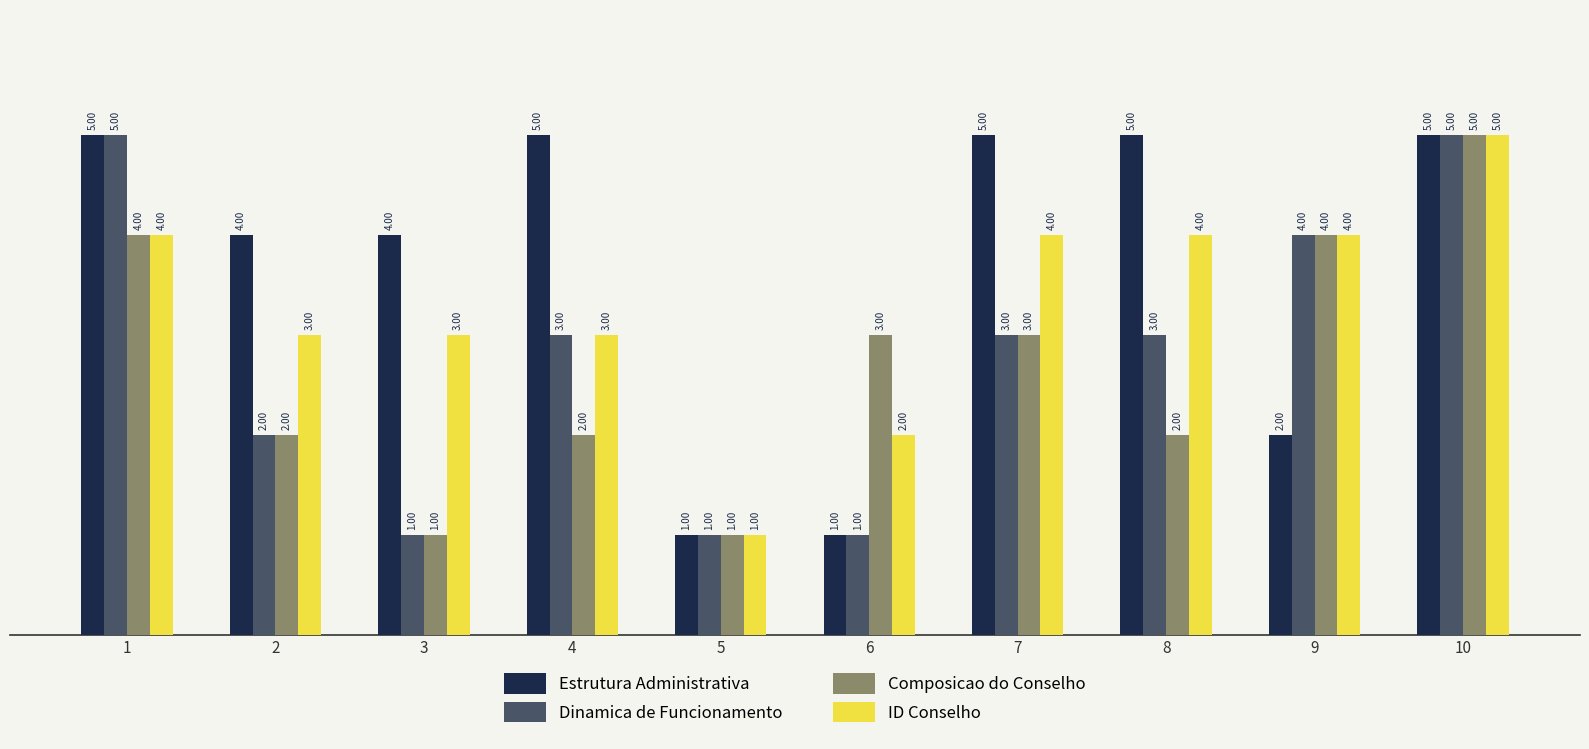

What are all the series names shown in the legend?

Estrutura Administrativa, Dinamica de Funcionamento, Composicao do Conselho, ID Conselho